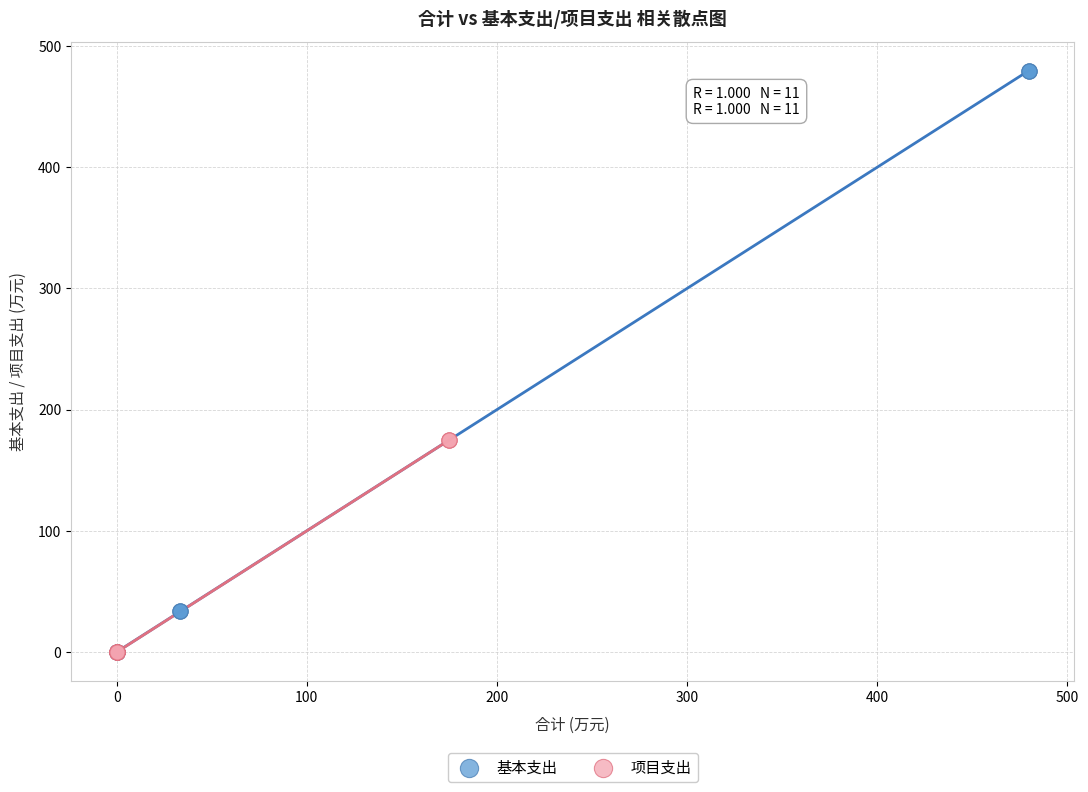

Which series contains the highest Y value?

基本支出